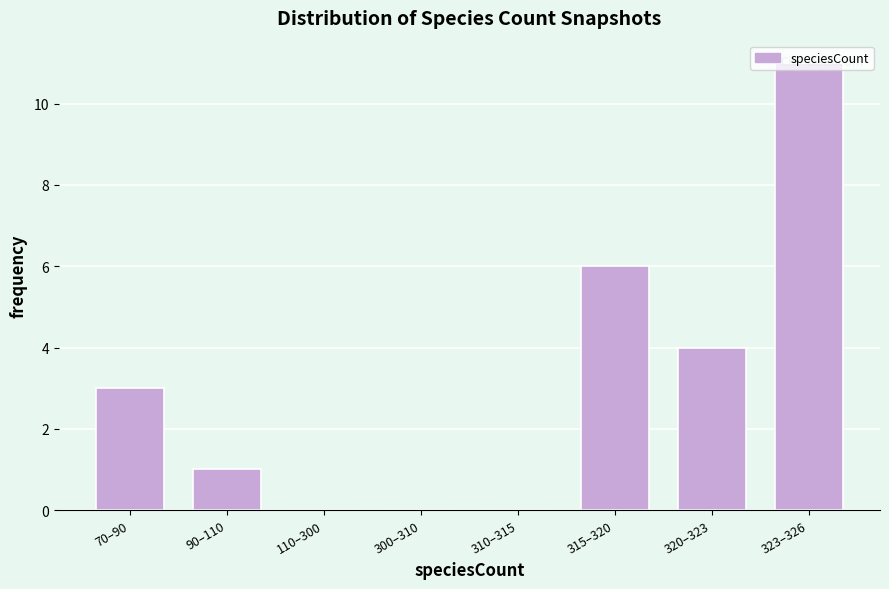

The value at 110–300 is 0. True or false?

True